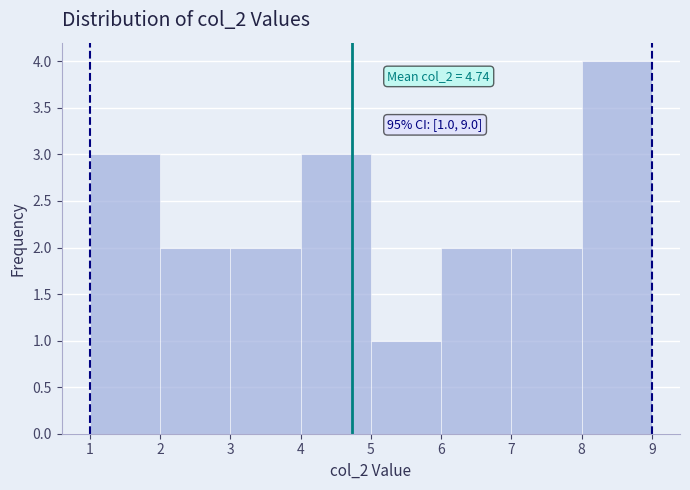

Over which range of the x-axis is the bar tallest?

8 to 9